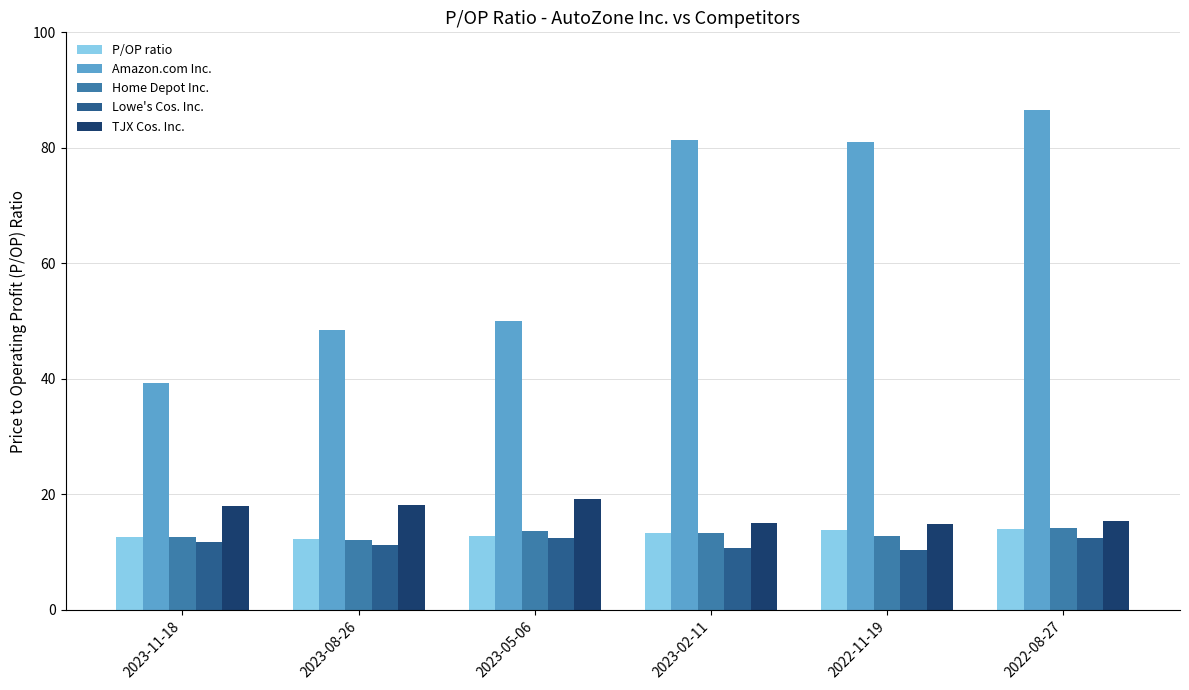

Is it true that Lowe's Cos. Inc. equals 12.4 at 2023-05-06?

True